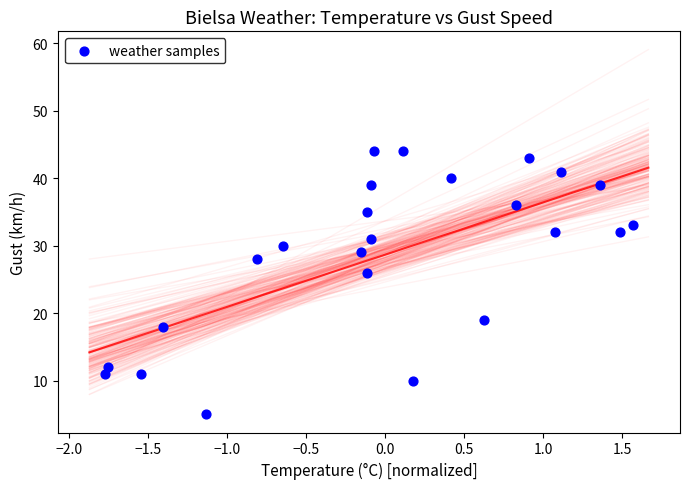

What is the range of Y values (max minus min)?

39